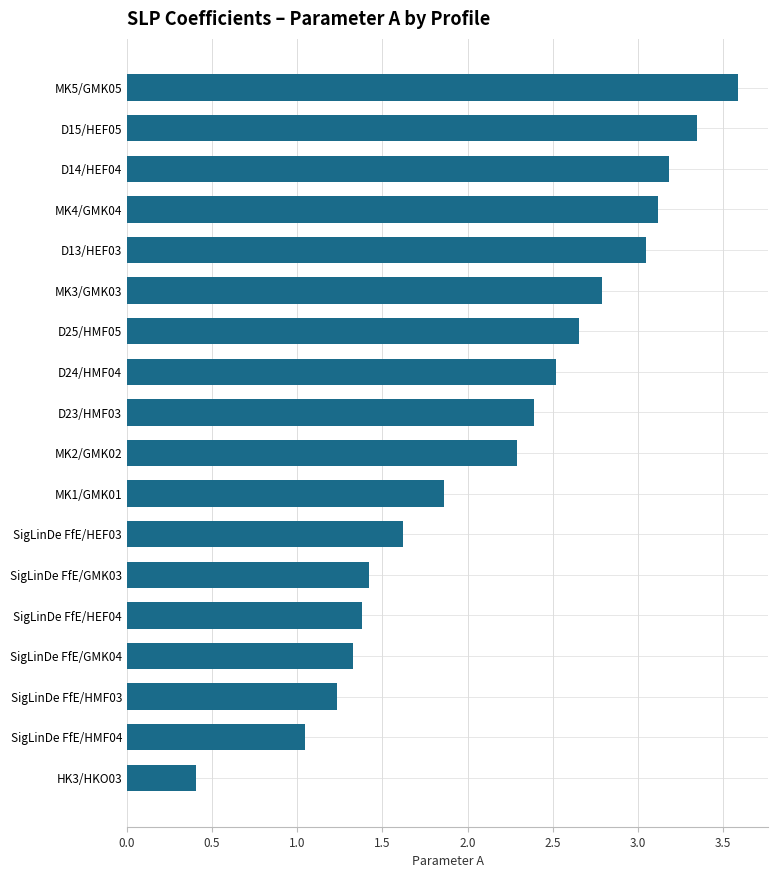

List the labels in order of value, smallest first.

HK3/HKO03, SigLinDe FfE/HMF04, SigLinDe FfE/HMF03, SigLinDe FfE/GMK04, SigLinDe FfE/HEF04, SigLinDe FfE/GMK03, SigLinDe FfE/HEF03, MK1/GMK01, MK2/GMK02, D23/HMF03, D24/HMF04, D25/HMF05, MK3/GMK03, D13/HEF03, MK4/GMK04, D14/HEF04, D15/HEF05, MK5/GMK05